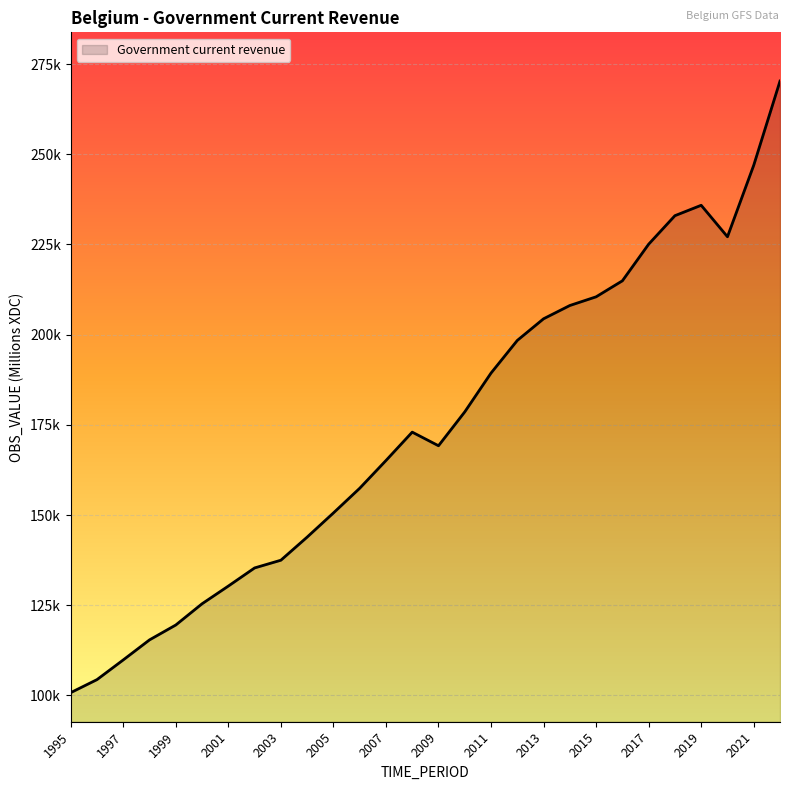

List the labels in order of value, smallest first.

1995, 1996, 1997, 1998, 1999, 2000, 2001, 2002, 2003, 2004, 2005, 2006, 2007, 2009, 2008, 2010, 2011, 2012, 2013, 2014, 2015, 2016, 2017, 2020, 2018, 2019, 2021, 2022